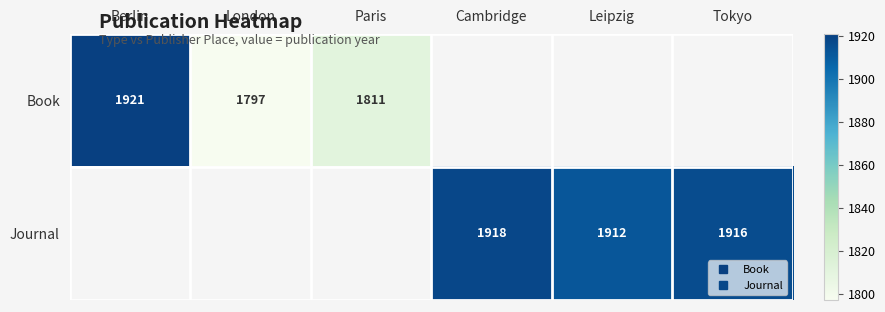

What is the smallest value displayed?

1797.0